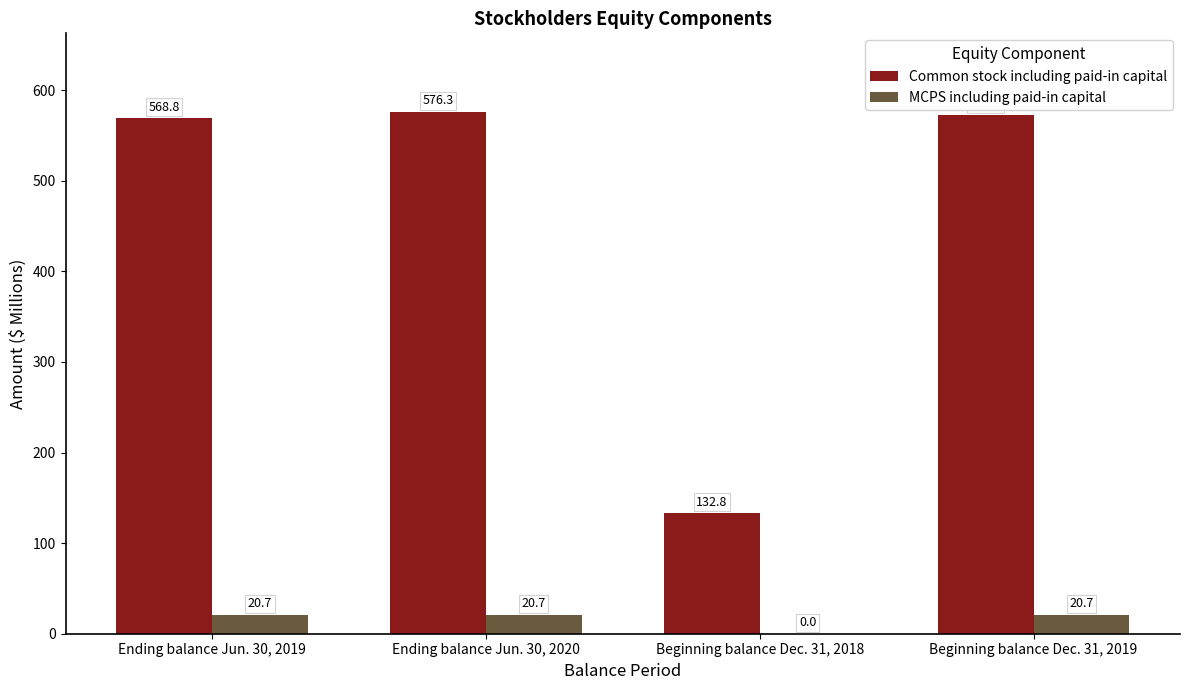

Are the bars horizontal?

No